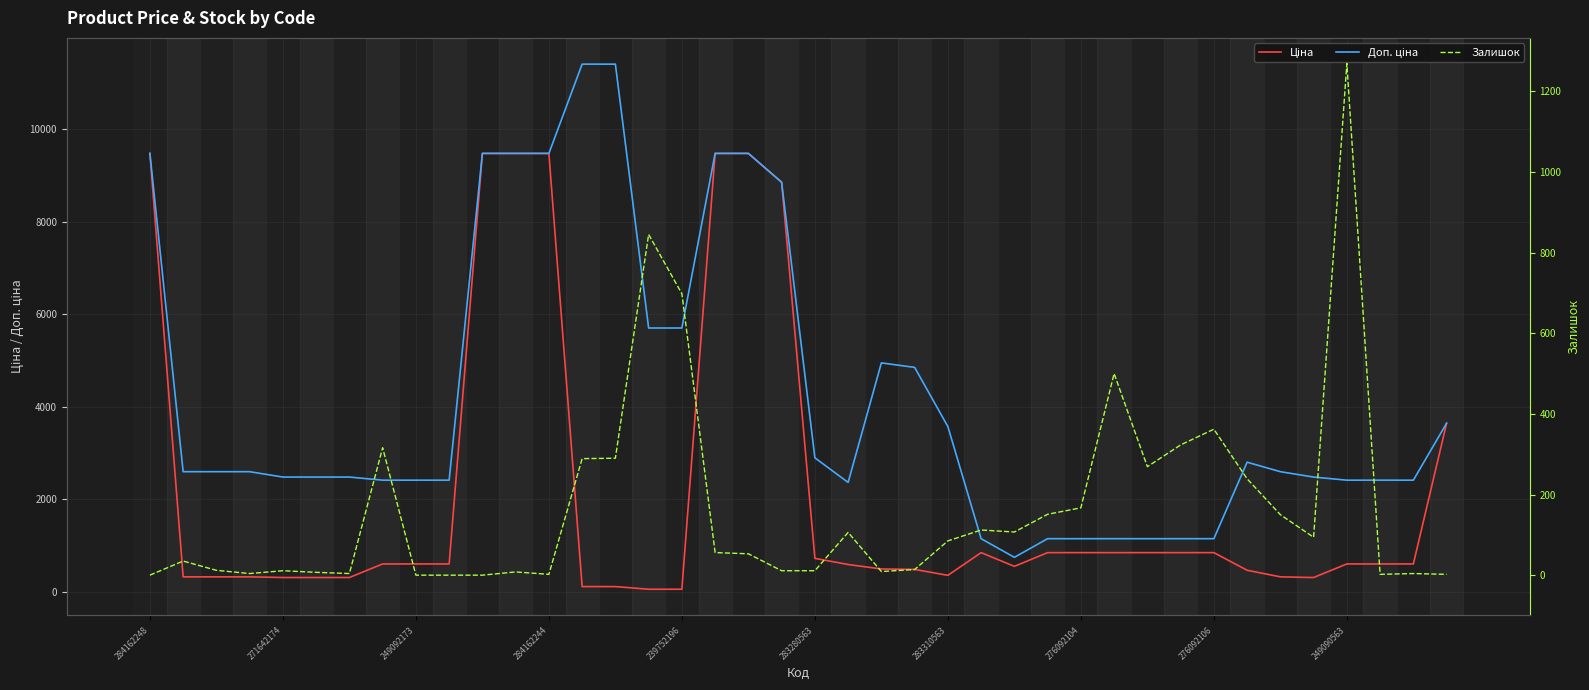

At which category is the sum across all series the highest?

17